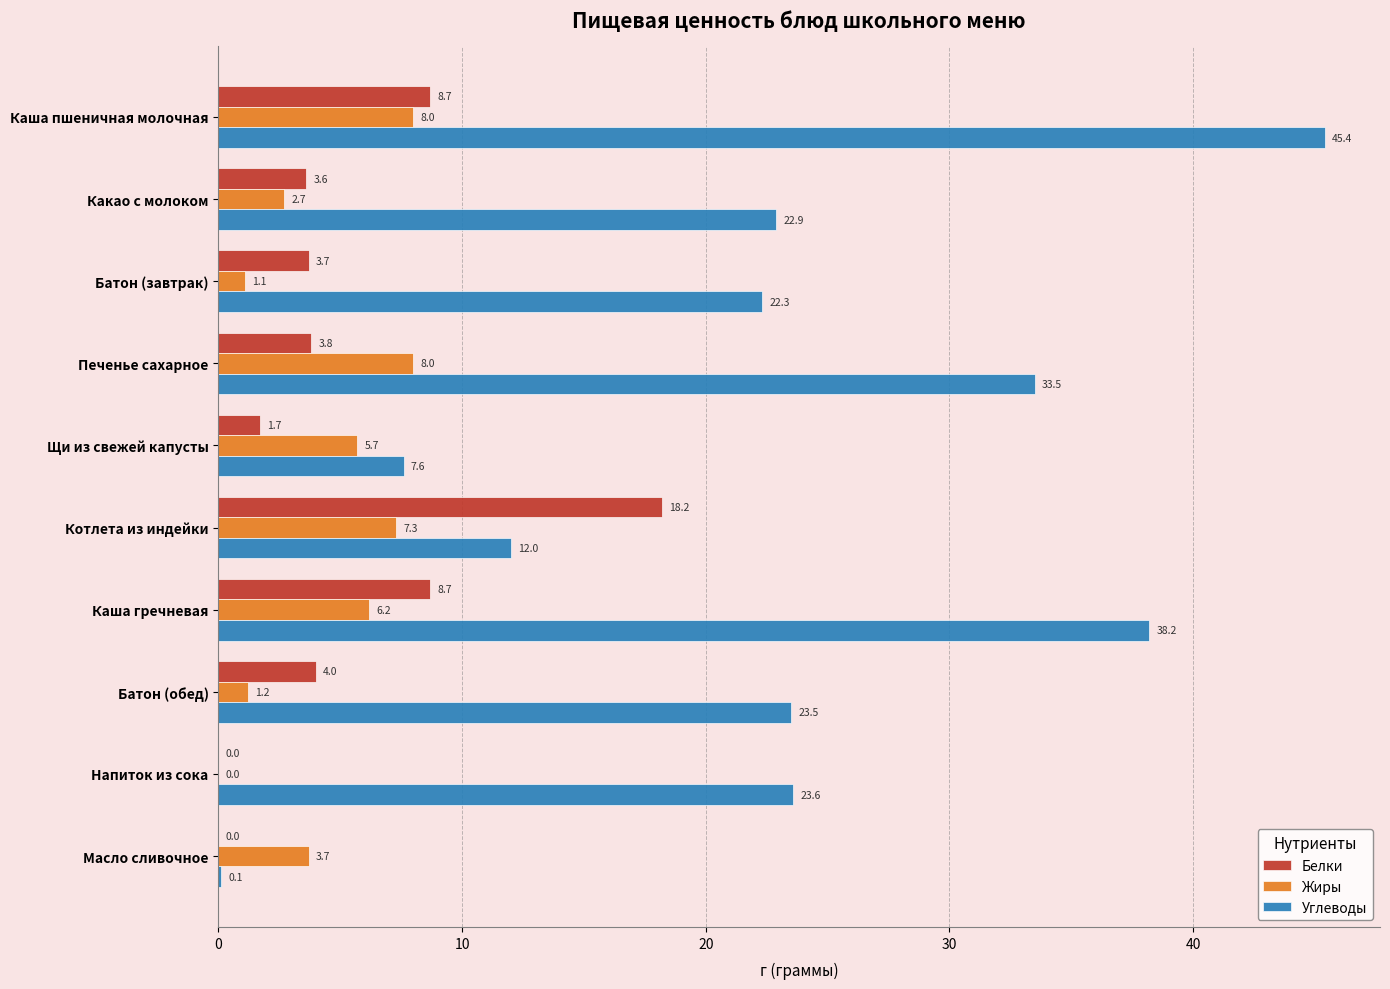

True or false: Жиры has a value of 9.9 at Каша гречневая.

False